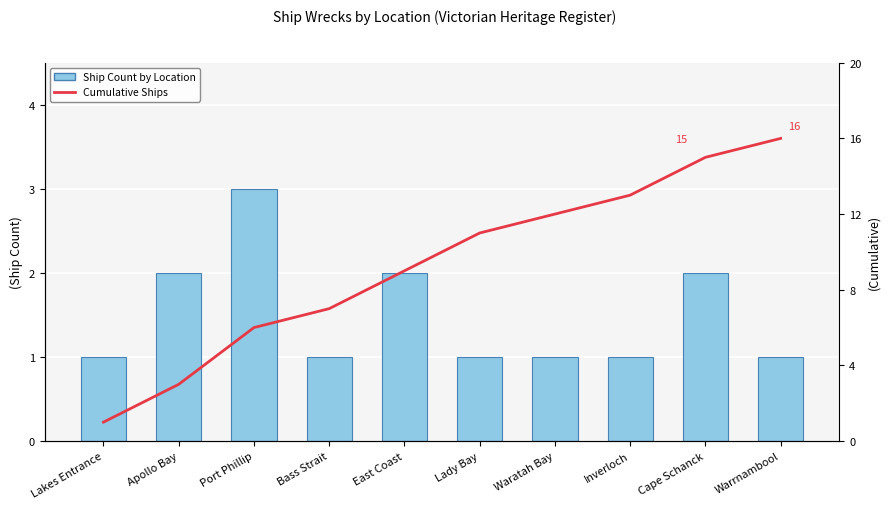

Reading right to left, list all the values displayed in this chart.

Ship Count: Warrnambool=1	Cape Schanck=2	Inverloch=1	Waratah Bay=1	Lady Bay=1	East Coast=2	Bass Strait=1	Port Phillip=3	Apollo Bay=2	Lakes Entrance=1
Cumulative Ships: Warrnambool=16	Cape Schanck=15	Inverloch=13	Waratah Bay=12	Lady Bay=11	East Coast=9	Bass Strait=7	Port Phillip=6	Apollo Bay=3	Lakes Entrance=1